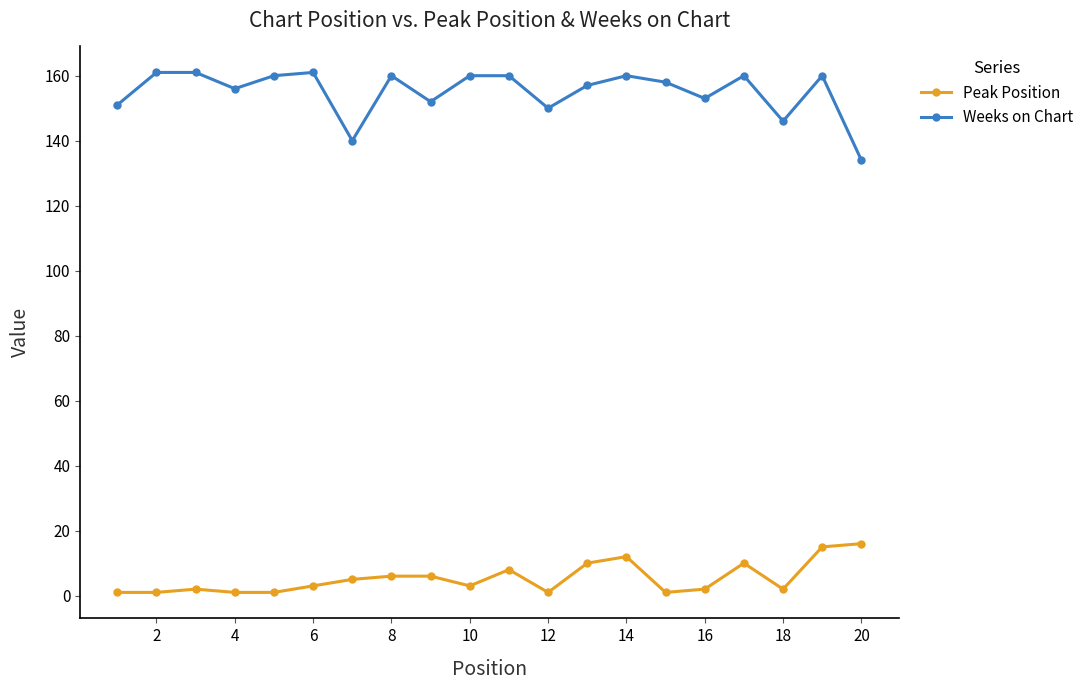

What is the average value of the Weeks on Chart series?

155